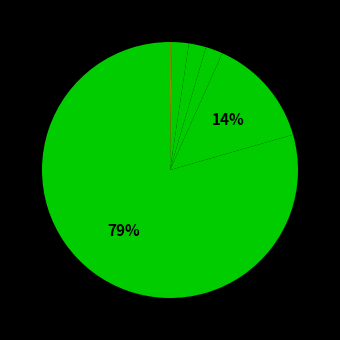

Rank the categories by value from lowest to highest.

Shiloh, Shiloh Season, Saving Shiloh, Starting with Alice, Alice in Blunderland, Lovingly Alice, Shiloh Christmas, Our Story Begins